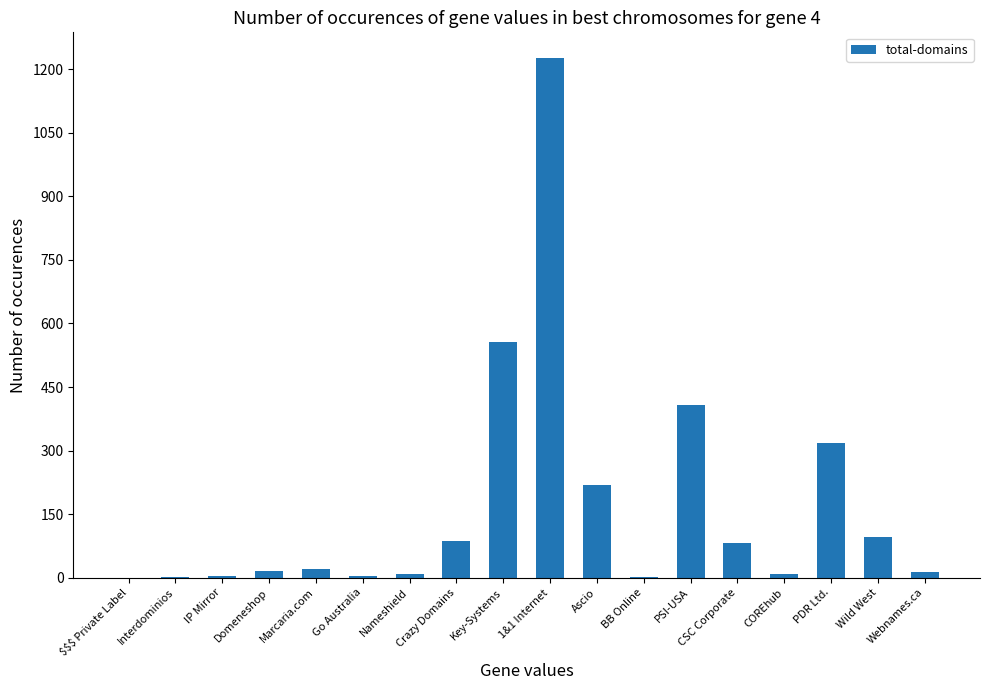

What is the sum of all values?

3063